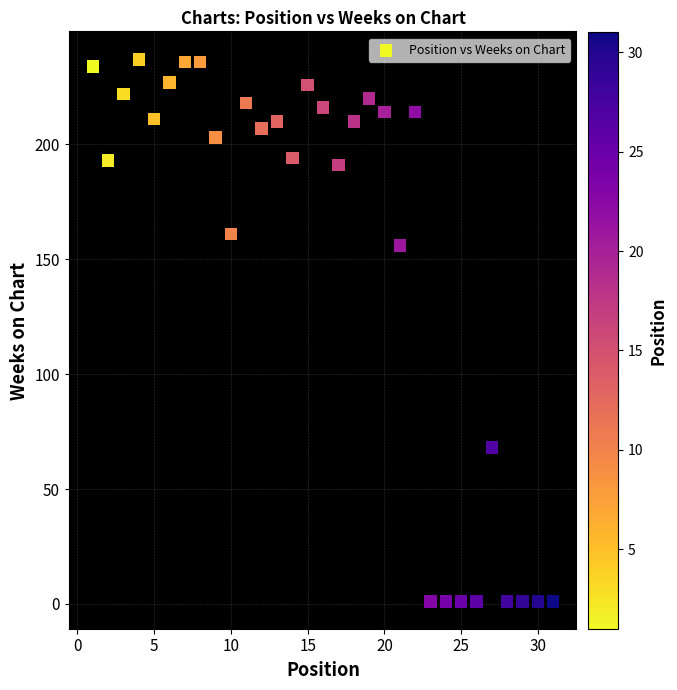

What is the range of Y values (max minus min)?

236